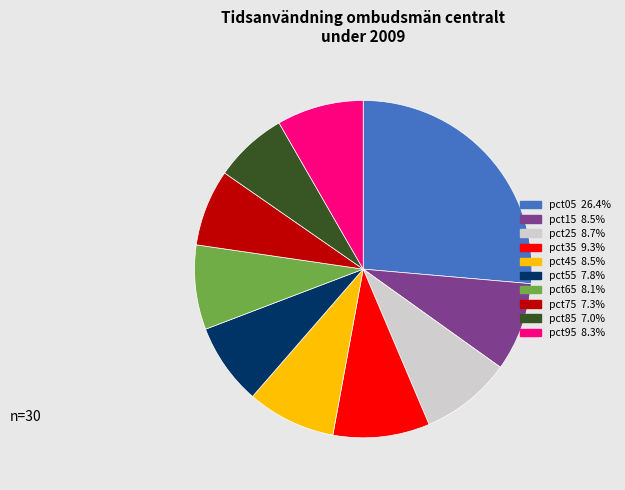

Is there a majority slice in this chart?

No